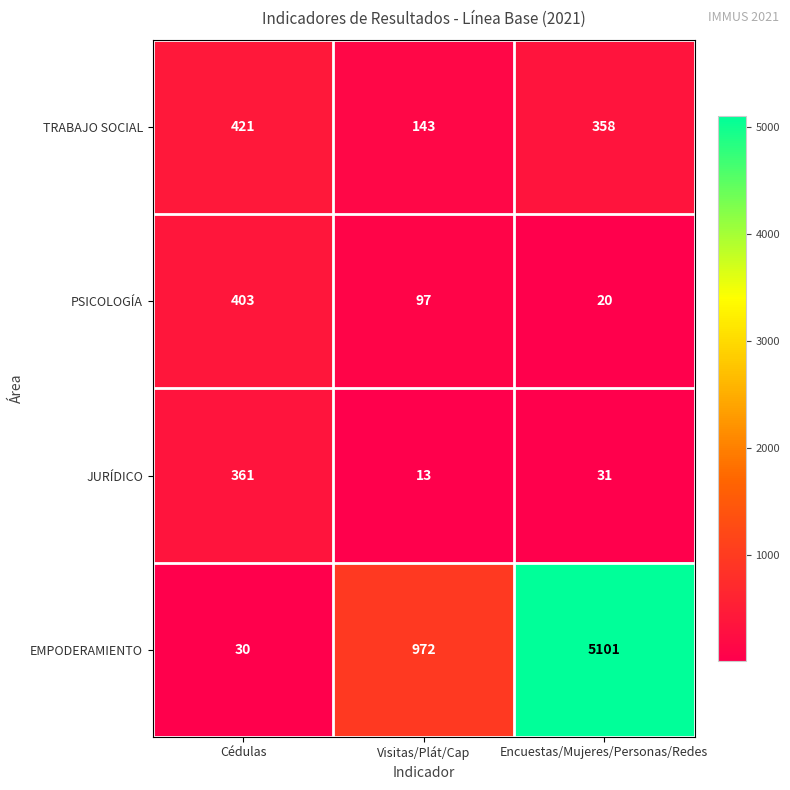

Rank the series at Visitas/Plát/Cap from lowest to highest value.

JURÍDICO, PSICOLOGÍA, TRABAJO SOCIAL, EMPODERAMIENTO